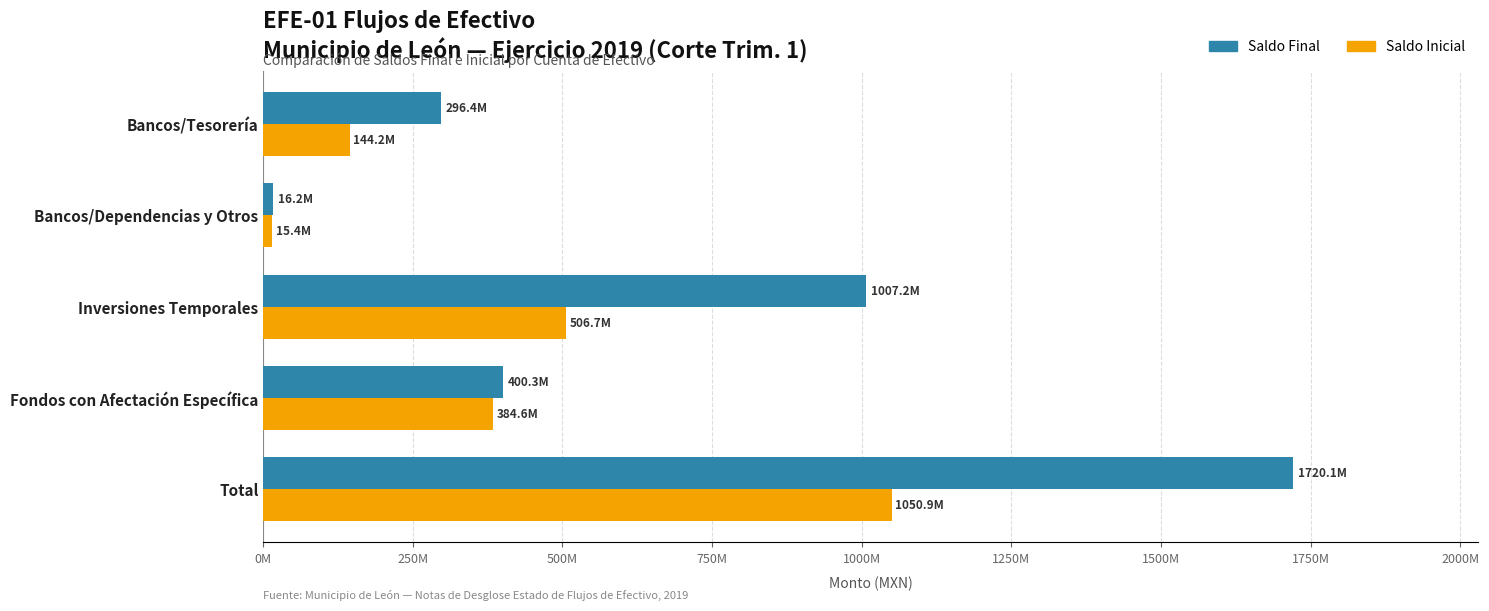

What are all the series names shown in the legend?

Saldo Final, Saldo Inicial